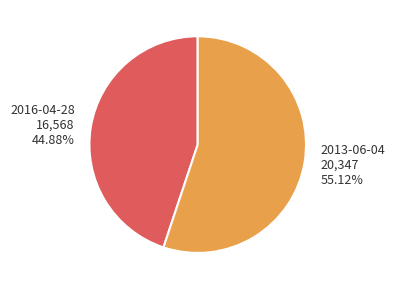

Does 2016-04-28 represent more than half of the total?

No